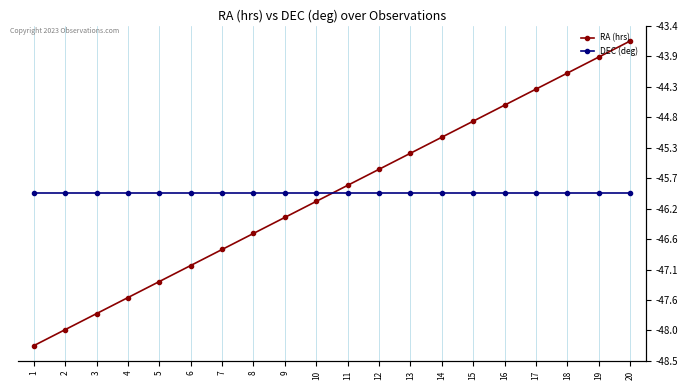

List the series in order of their overall mean, lowest first.

DEC (deg), RA (hrs)